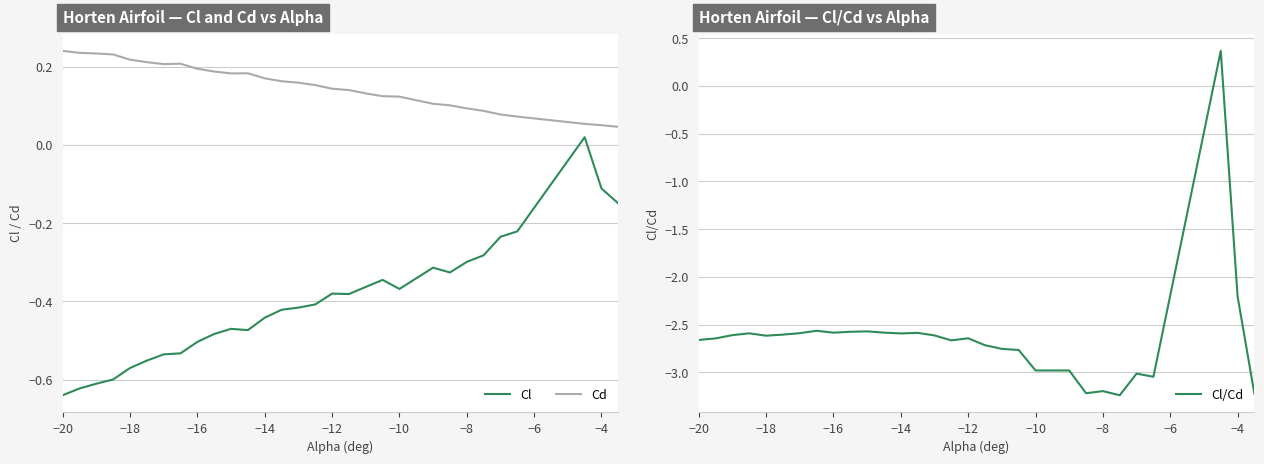

True or false: Cl and Cd intersect in this chart.

False